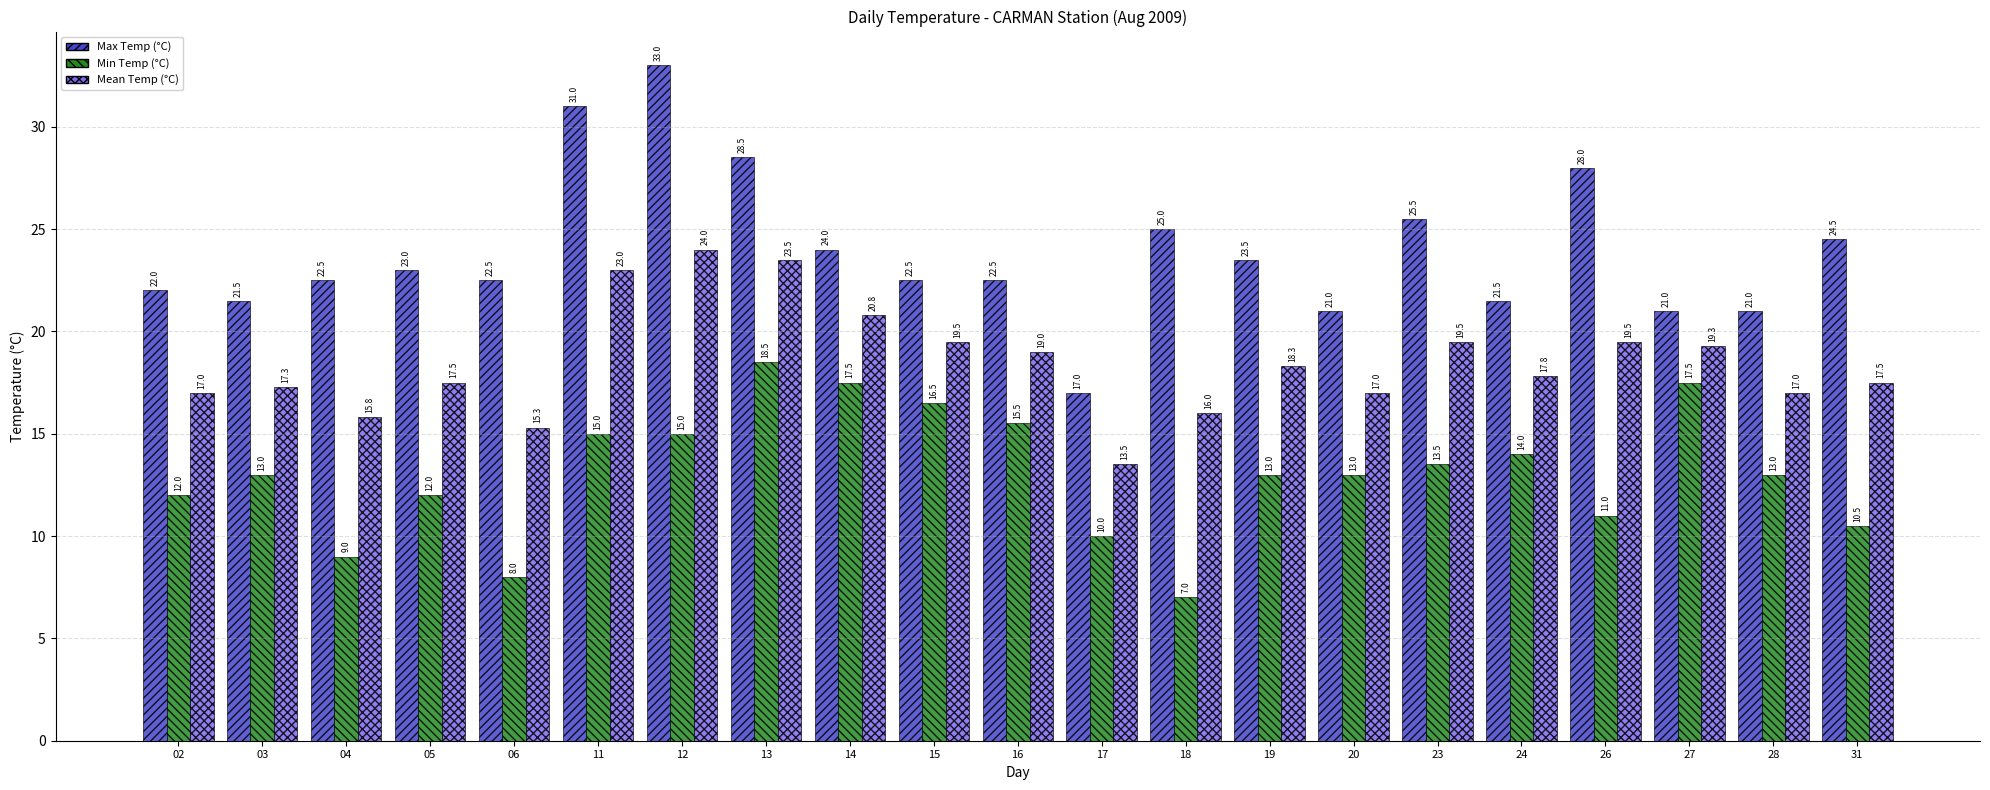

What is the value of the Mean Temp (°C) bar at the 17th from the left?

17.8